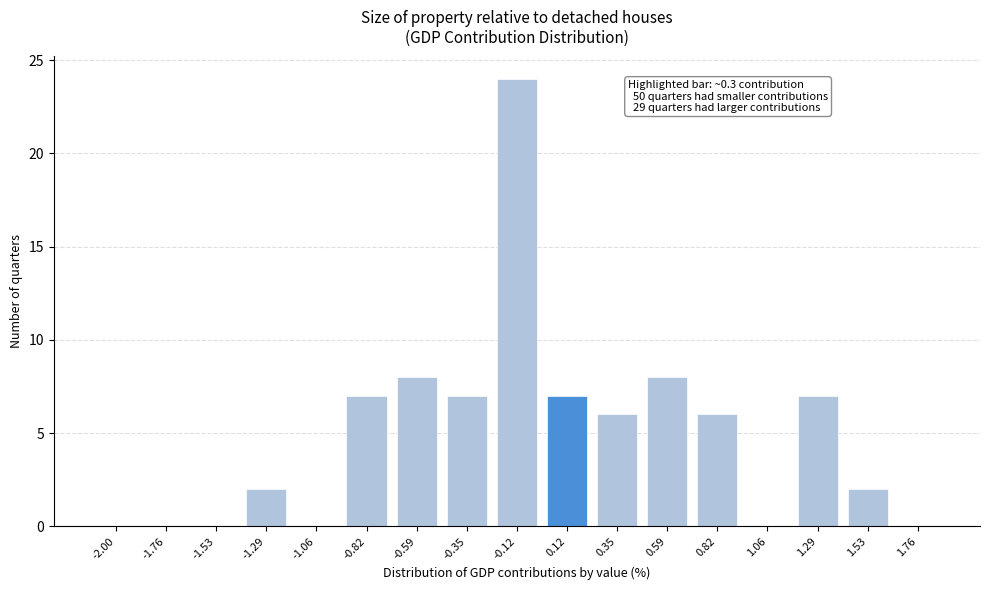

Reading right to left, what are all the values shown in this chart?

1.76=0	1.53=2	1.29=7	1.06=0	0.82=6	0.59=8	0.35=6	0.12=7	-0.12=24	-0.35=7	-0.59=8	-0.82=7	-1.06=0	-1.29=2	-1.53=0	-1.76=0	-2.00=0